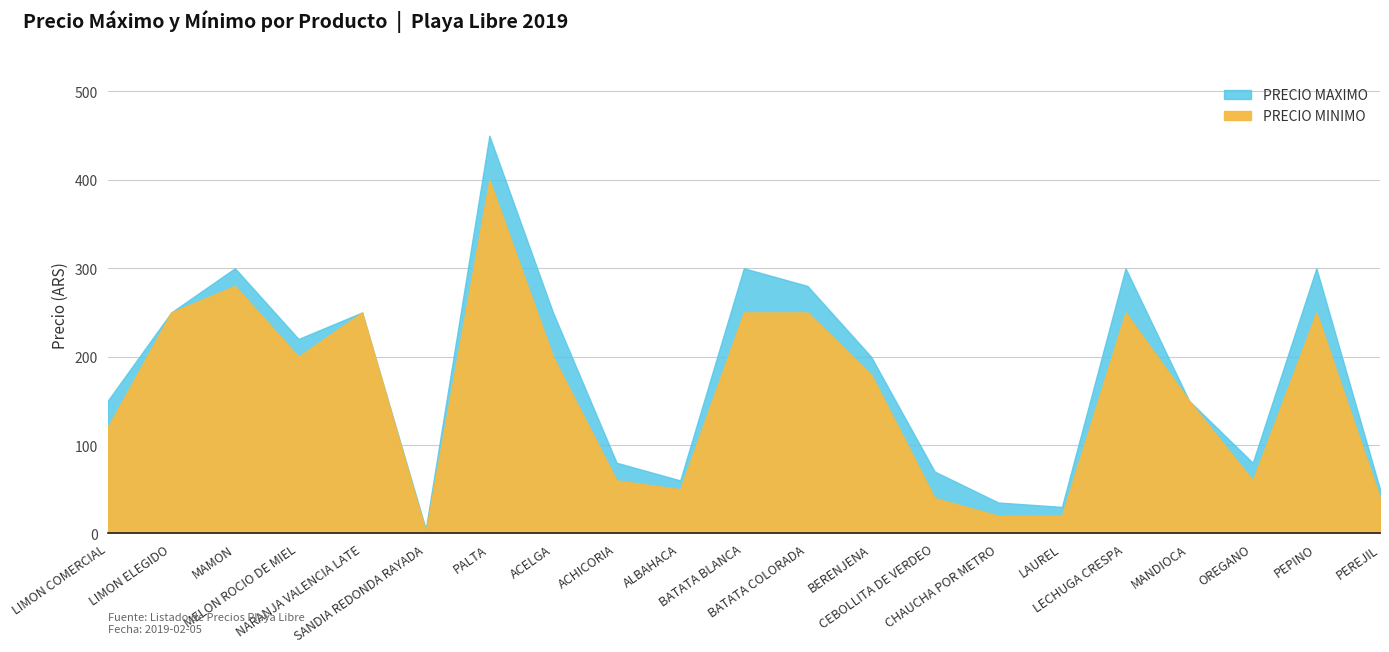

What is the total value across all series at ALBAHACA?

110